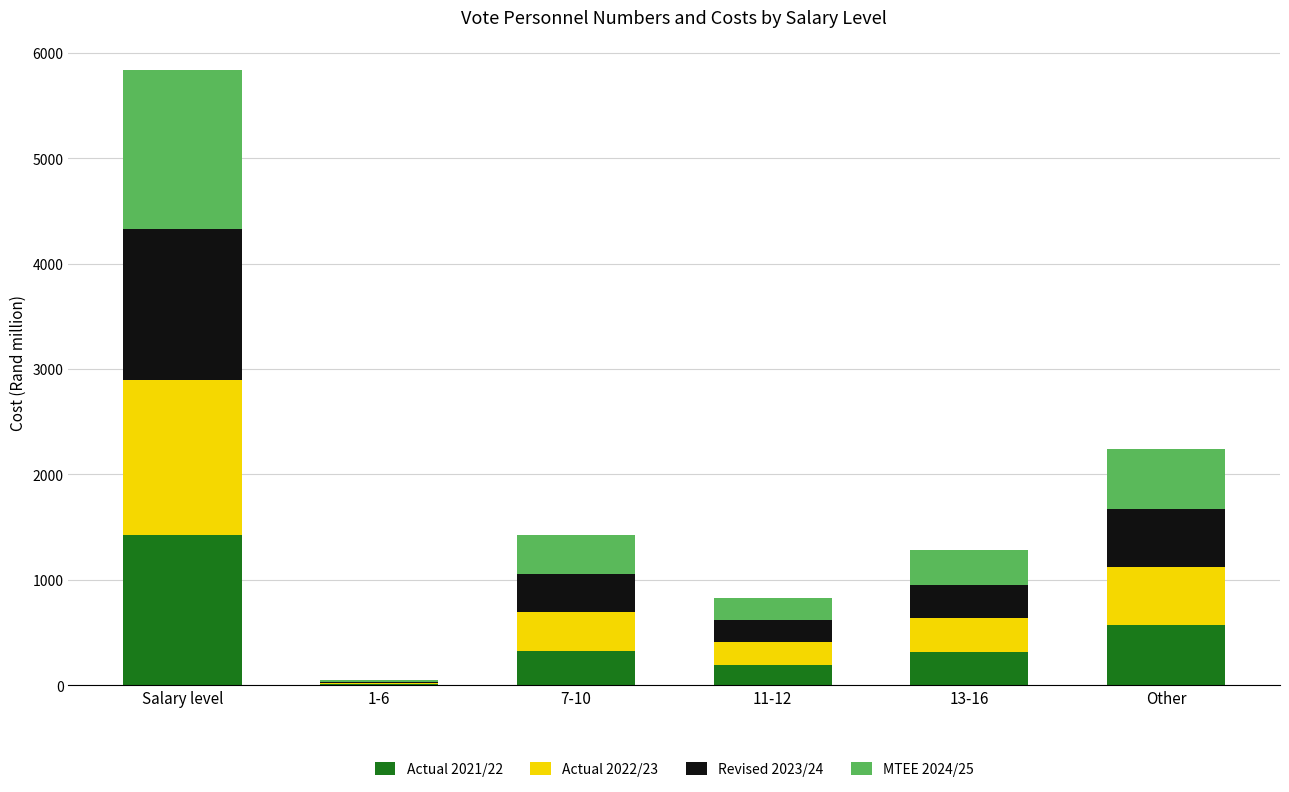

At which category is the sum across all series the highest?

Salary level